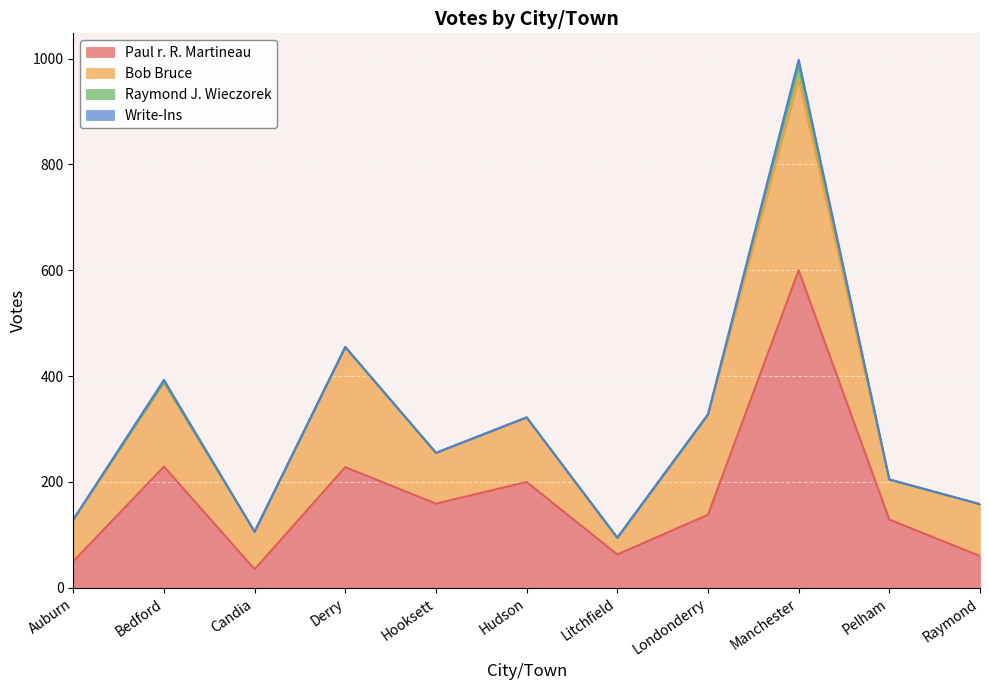

Rank the series by their maximum value, from highest to lowest.

Paul r. R. Martineau, Bob Bruce, Raymond J. Wieczorek, Write-Ins